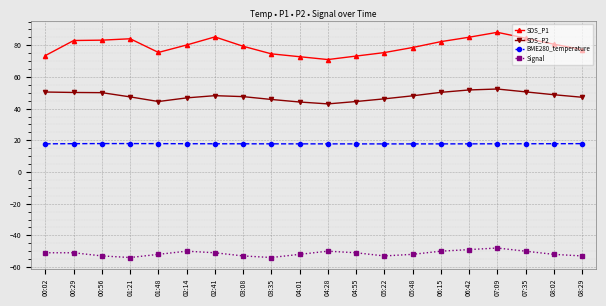

What position from the right is 01:21?

17